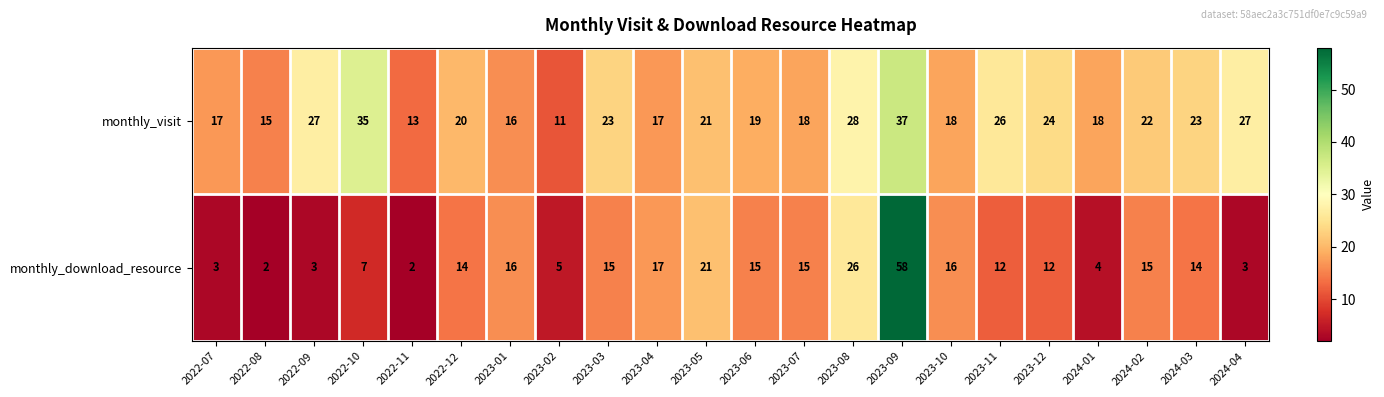

At which label does monthly_download_resource reach its peak?

2023-09